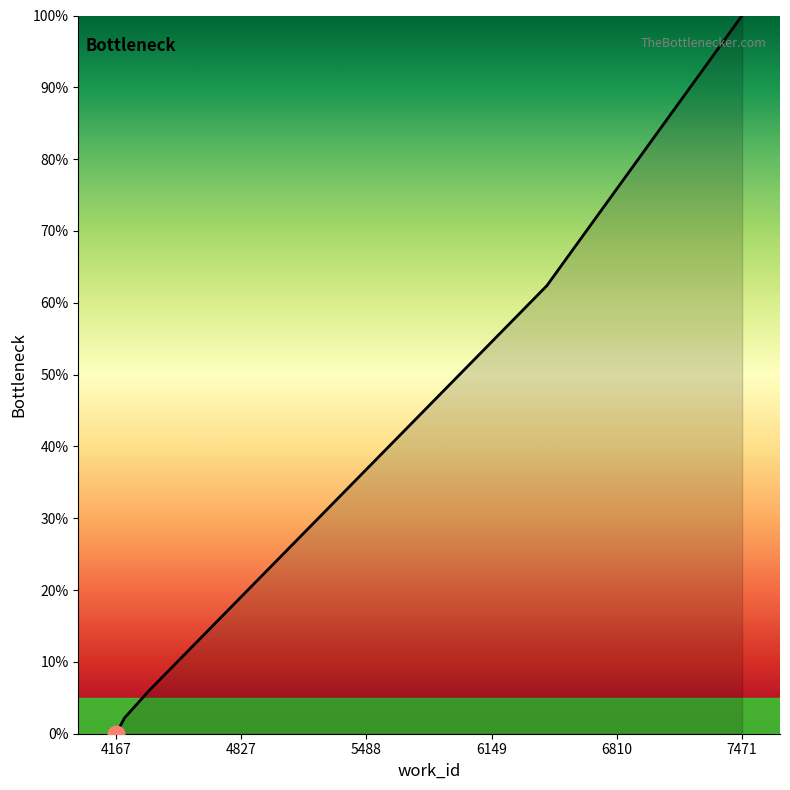

How many lines are shown in the chart?

1